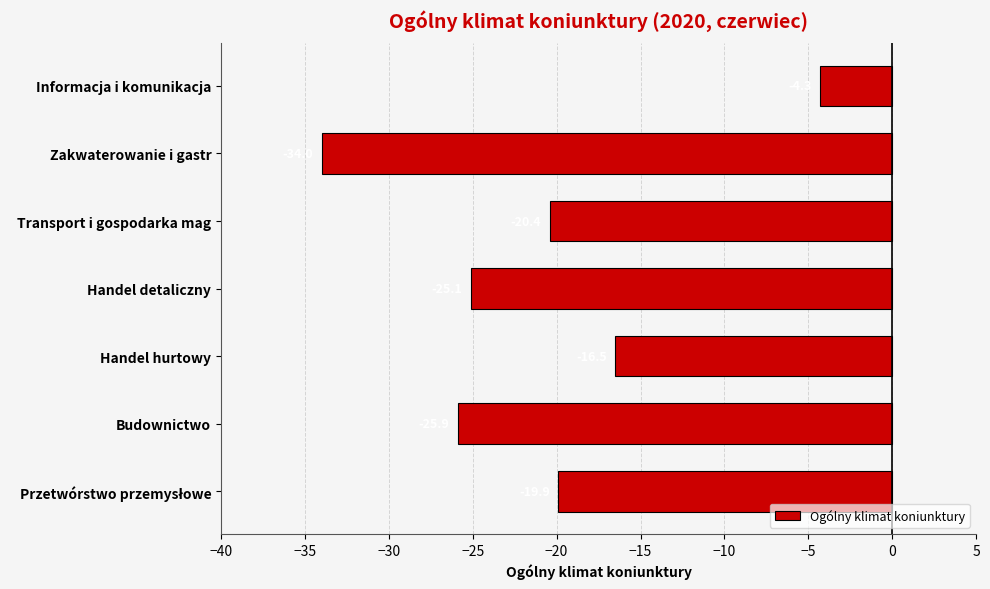

What is the smallest value displayed?

-34.0